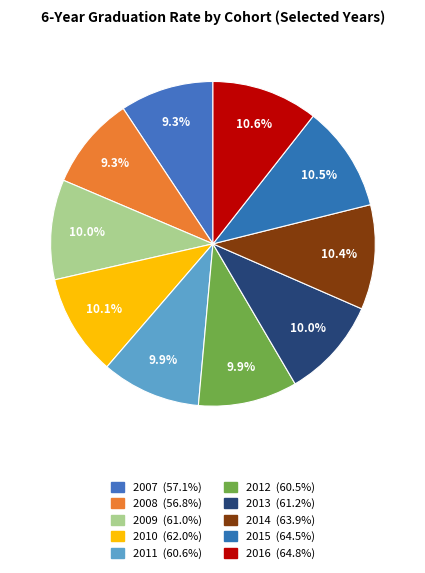

Rank the categories by value from highest to lowest.

2016, 2015, 2014, 2010, 2013, 2009, 2011, 2012, 2007, 2008